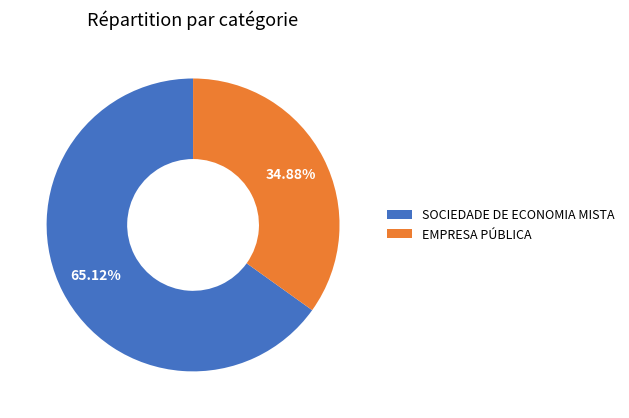

Count the number of slices in the pie.

2